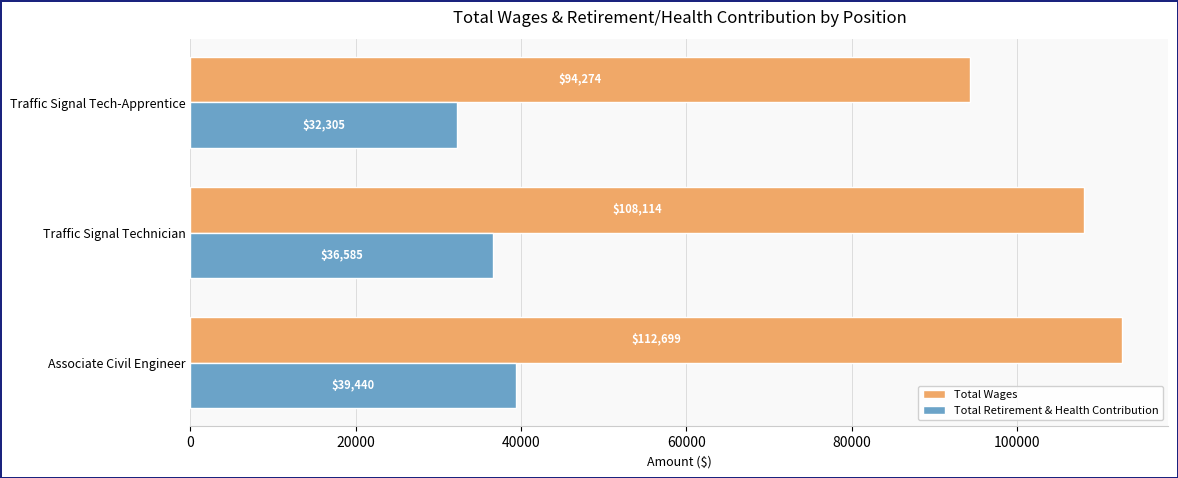

Which series has the largest range (max minus min)?

Total Wages